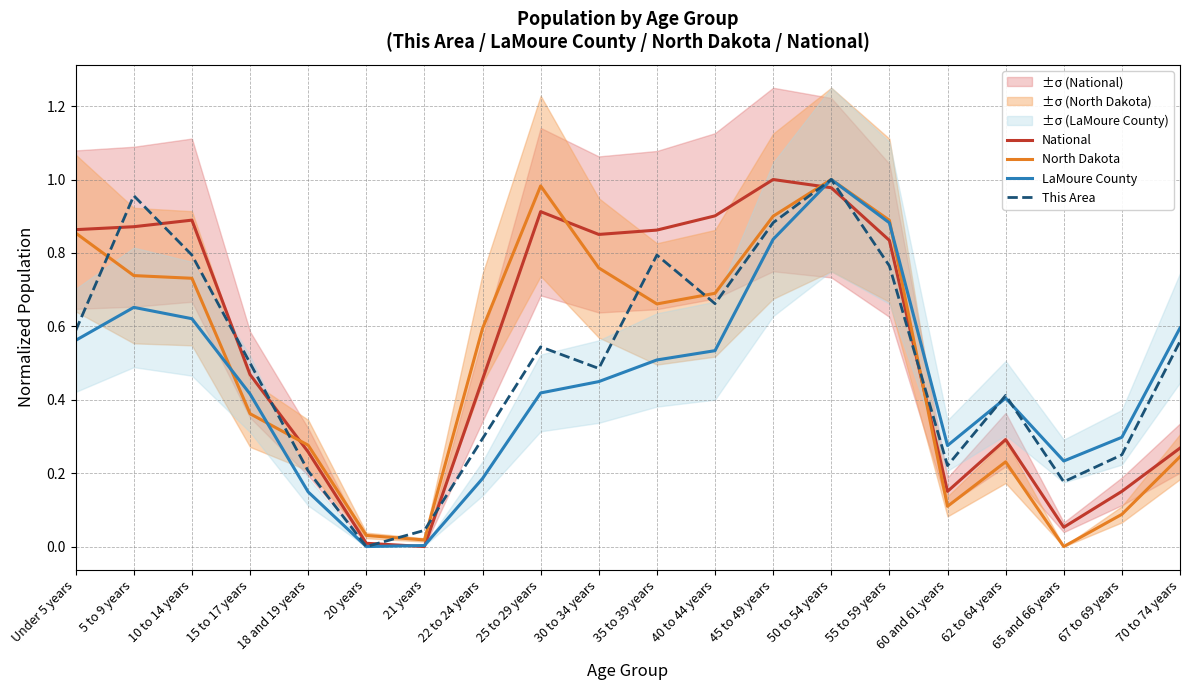

What is the highest value of the National series?

1.0